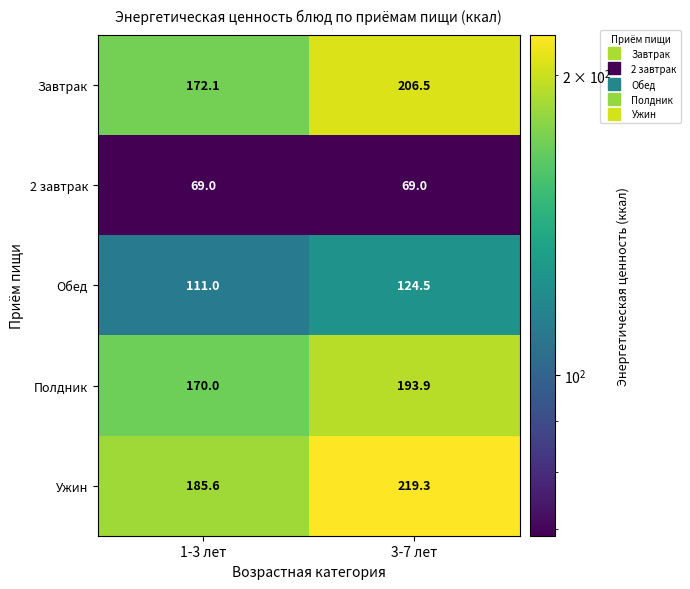

At which label is Обед closest to 117?

1-3 лет